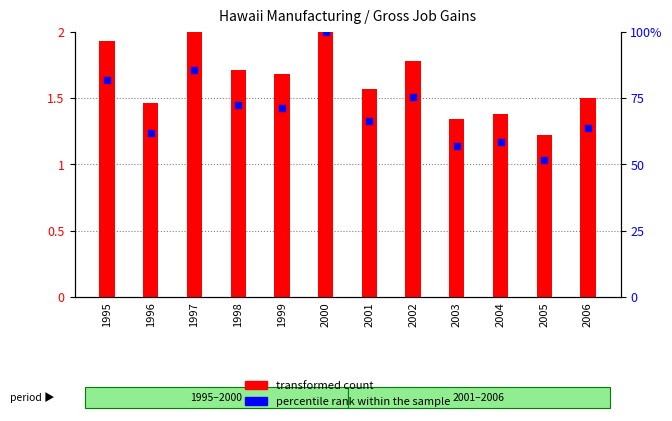

What are all the series names shown in the legend?

transformed count, percentile rank within the sample